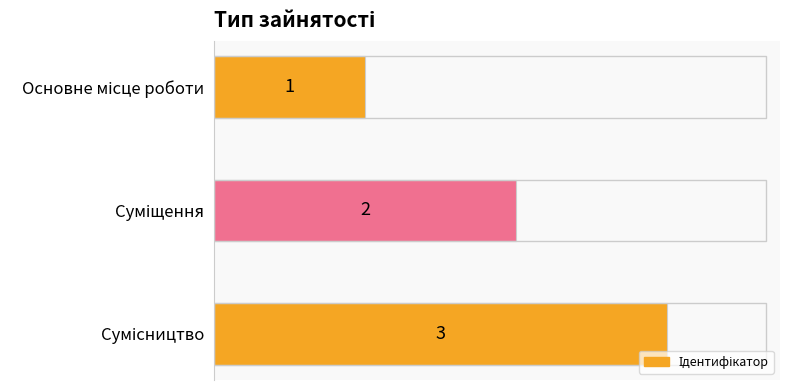

What is the value of the 1st bar from the top?

1